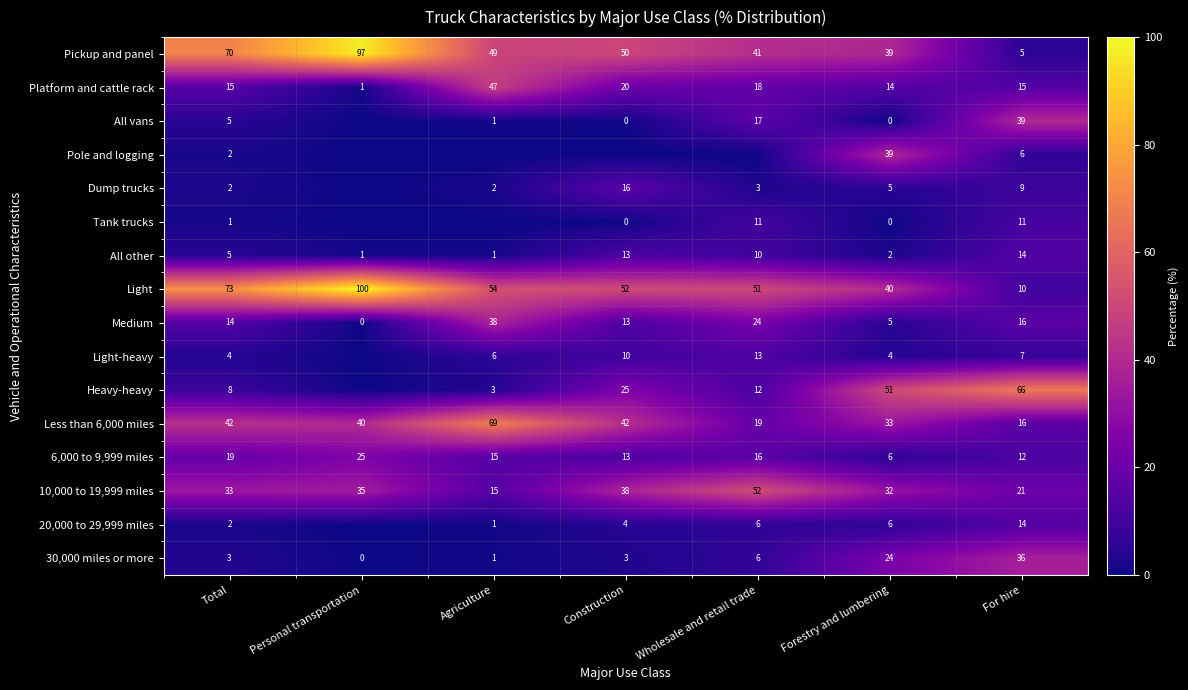

How many data points in All other are less than 5?

3